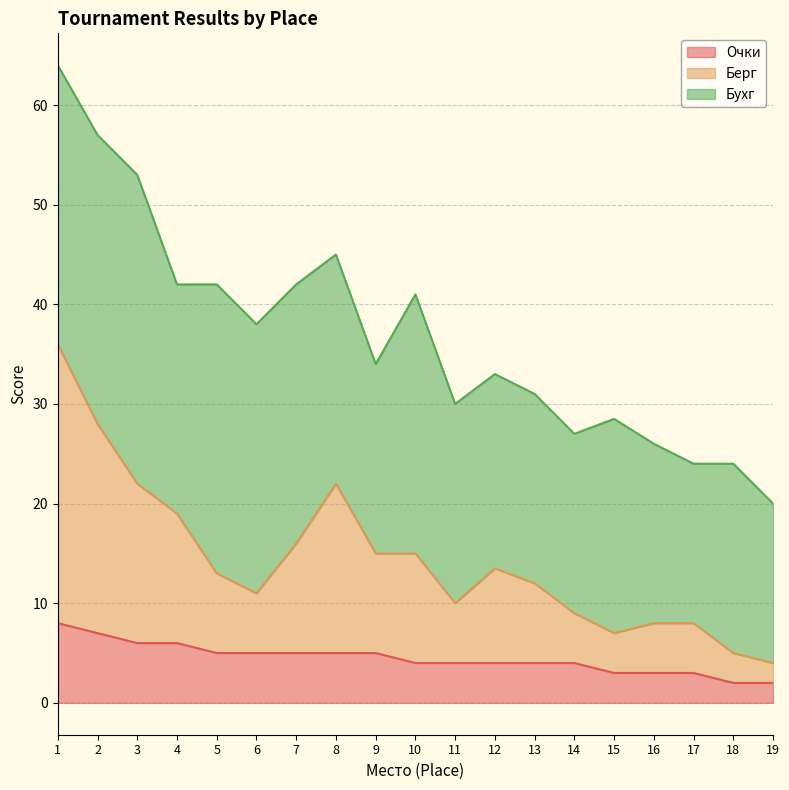

What are all the series names shown in the legend?

Очки, Берг, Бухг